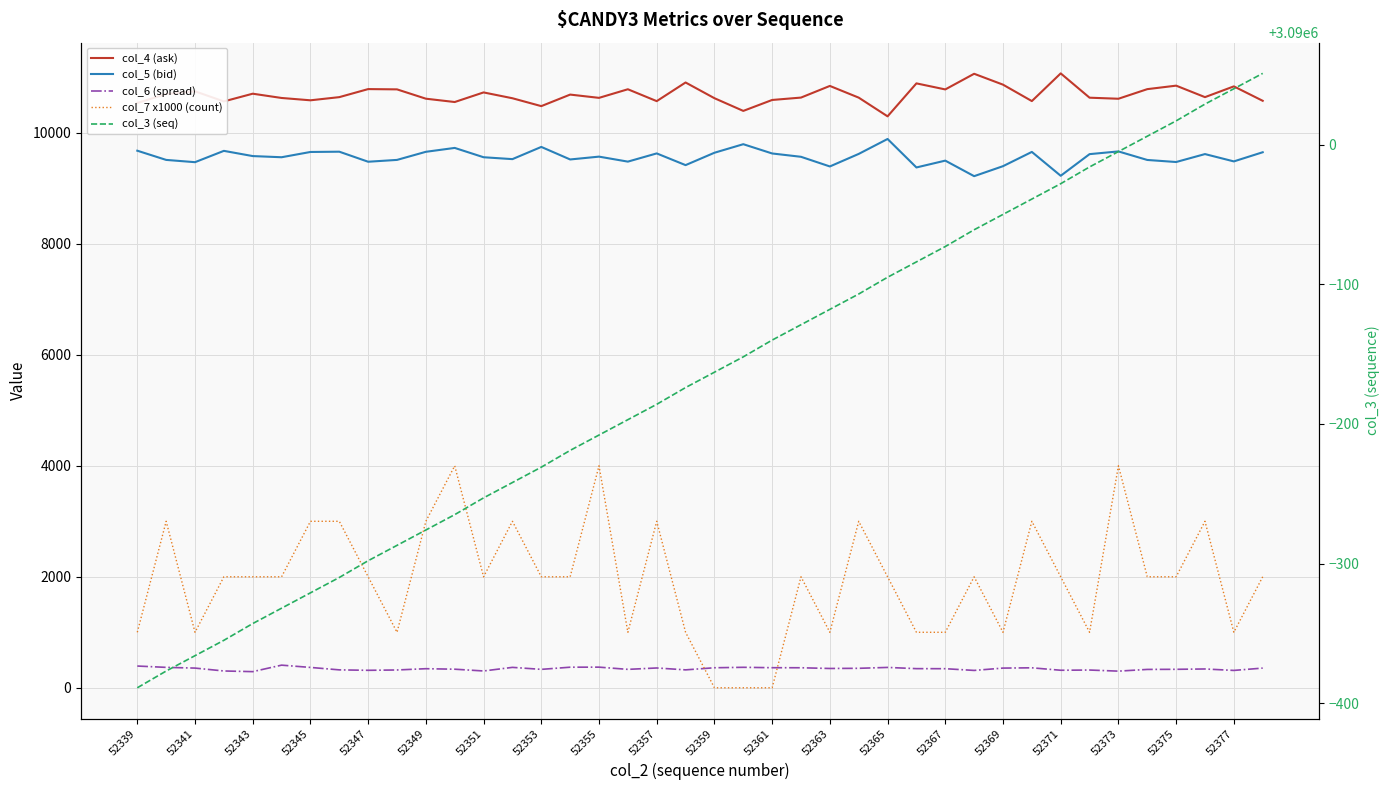

At how many categories does at least one series exceed 2637845?

40